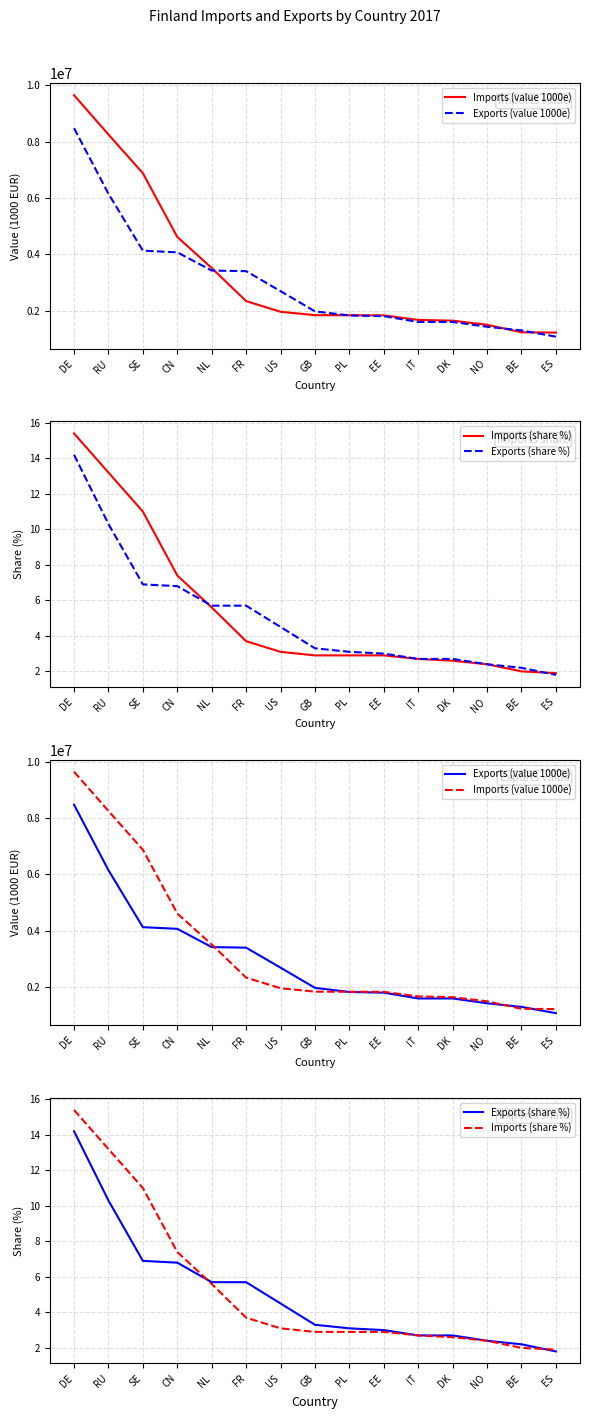

At which category is the sum across all series the highest?

DE